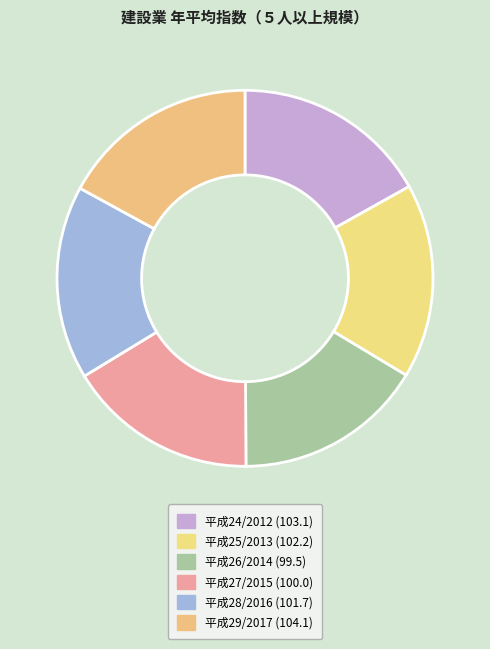

How many segments does this pie chart have?

6